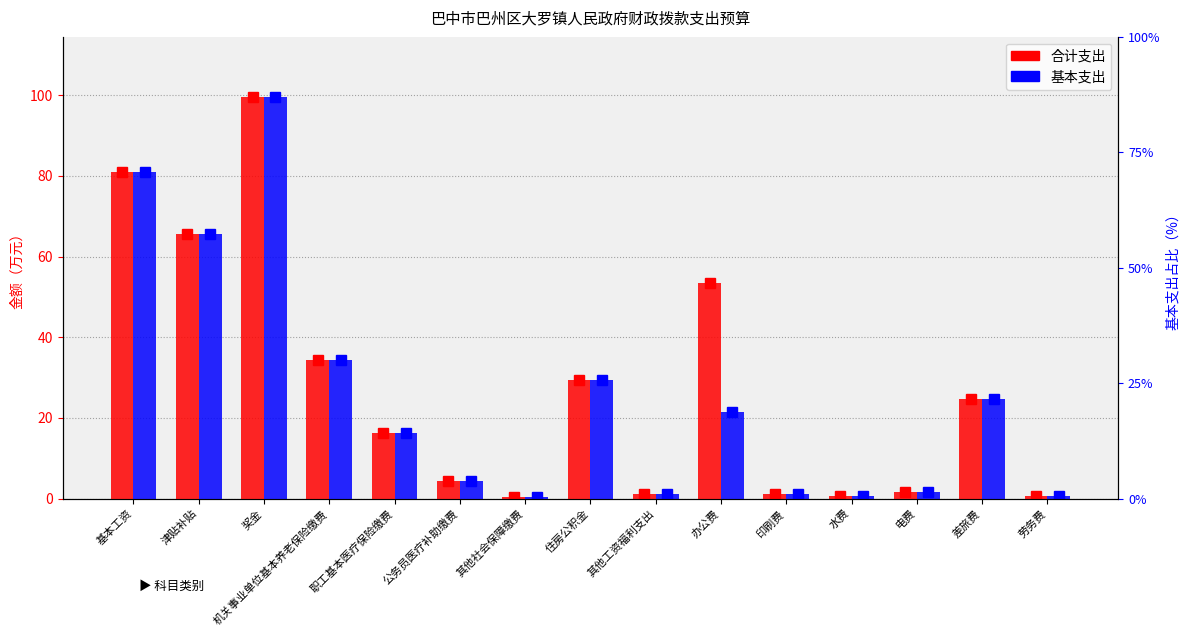

List the series in order of their overall mean, highest first.

合计, 基本支出